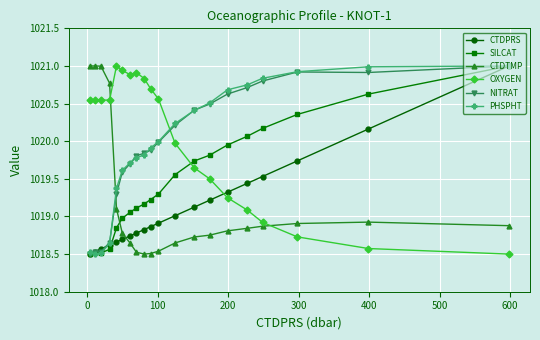

How many lines are shown in the chart?

6